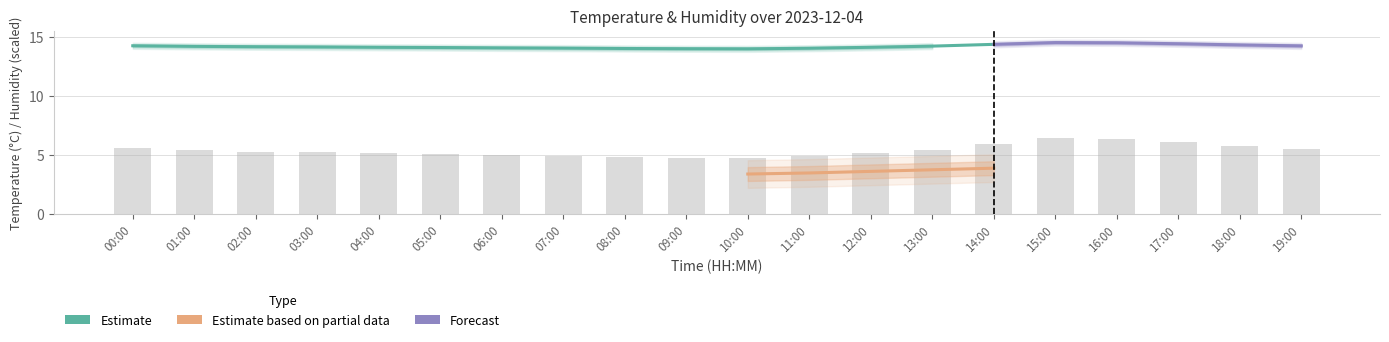

Reading left to right, what are all the values shown in this chart?

5.5	5.4	5.3	5.2	5.1	5.1	5.0	4.9	4.8	4.7	4.7	4.9	5.1	5.4	5.9	6.4	6.3	6.1	5.8	5.5